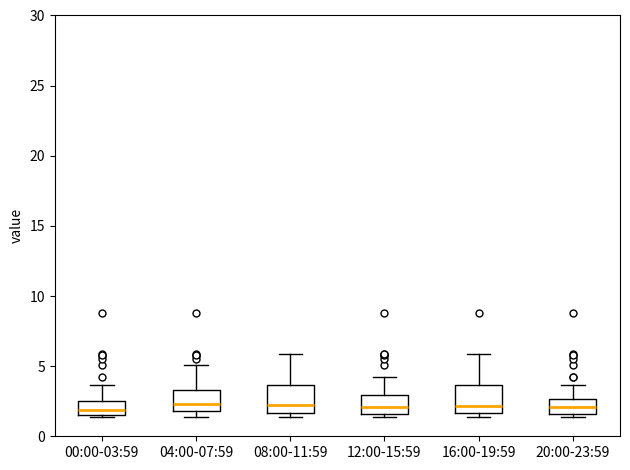

Reading left to right, transcribe this box plot: for each box, give where its median line is, the range the box spans, and where its two whiskers end, as read against the y-axis. The values are not printed on the chart, so give them approximately, as read against the axis.

00:00-03:59: median 2.0, box 1.5 to 2.5, whiskers 1.5 to 3.5
04:00-07:59: median 2.5, box 2.0 to 3.5, whiskers 1.5 to 5.0
08:00-11:59: median 2.5, box 1.5 to 3.5, whiskers 1.5 (just below the box's lower edge) to 6.0
12:00-15:59: median 2.0, box 1.5 to 3.0, whiskers 1.5 (just below the box's lower edge) to 4.0
16:00-19:59: median 2.0, box 1.5 to 3.5, whiskers 1.5 (just below the box's lower edge) to 6.0
20:00-23:59: median 2.0, box 1.5 to 2.5, whiskers 1.5 (just below the box's lower edge) to 3.5